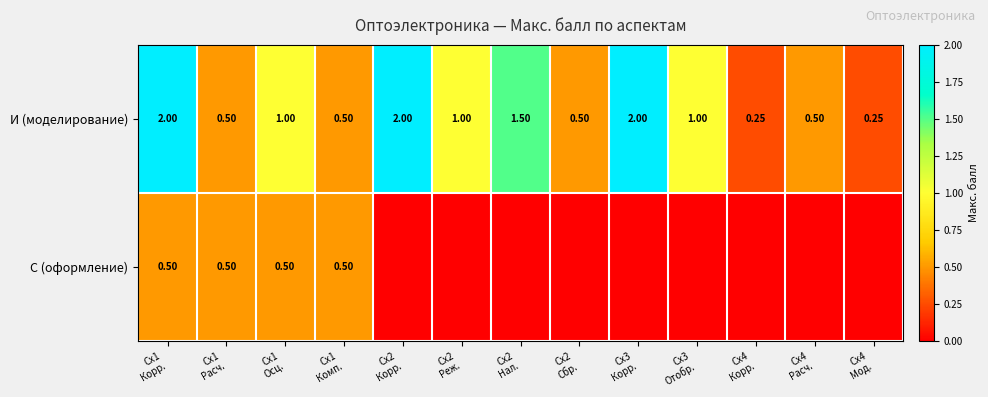

What is the sum of the И (моделирование) values at Сх4 Расч. and Сх1 Осц.?

1.5